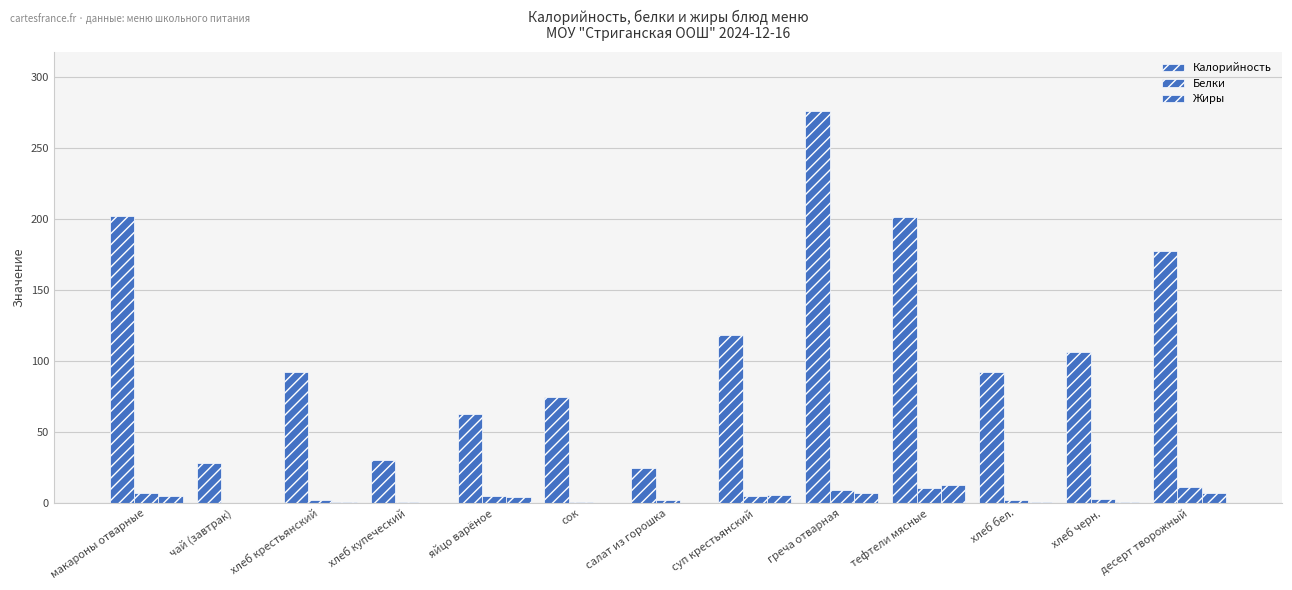

Are the bars horizontal?

No